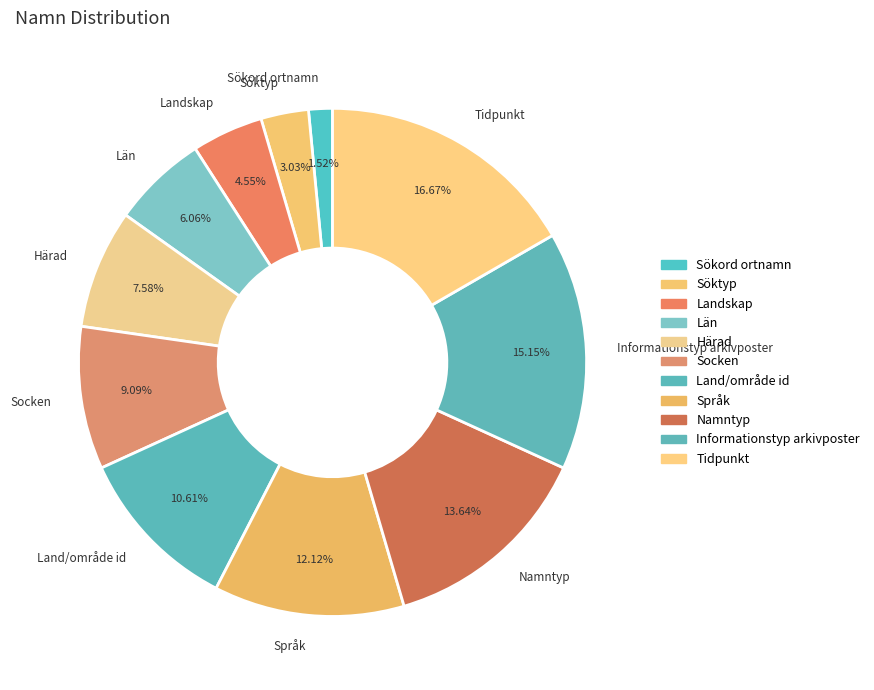

Do Söktyp and Namntyp together represent more than half of the pie?

No